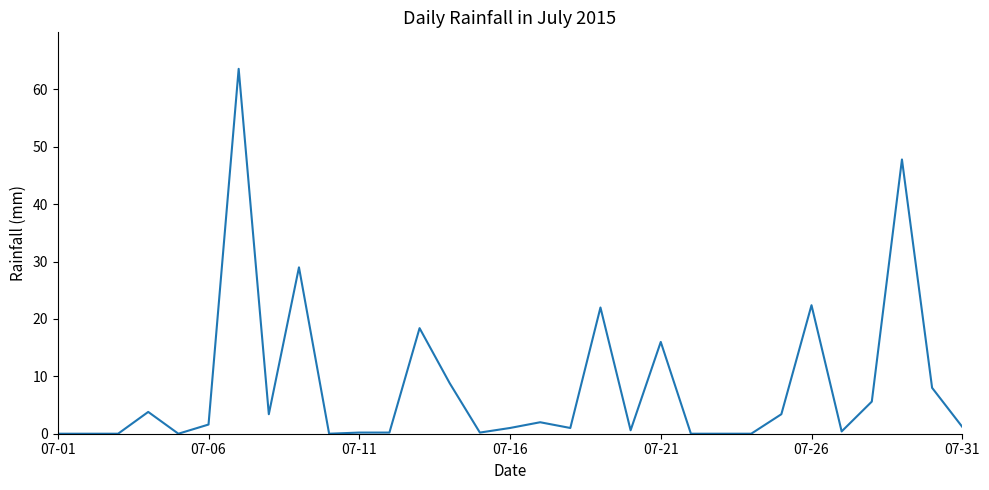

What is the difference between the maximum and minimum values?

63.6